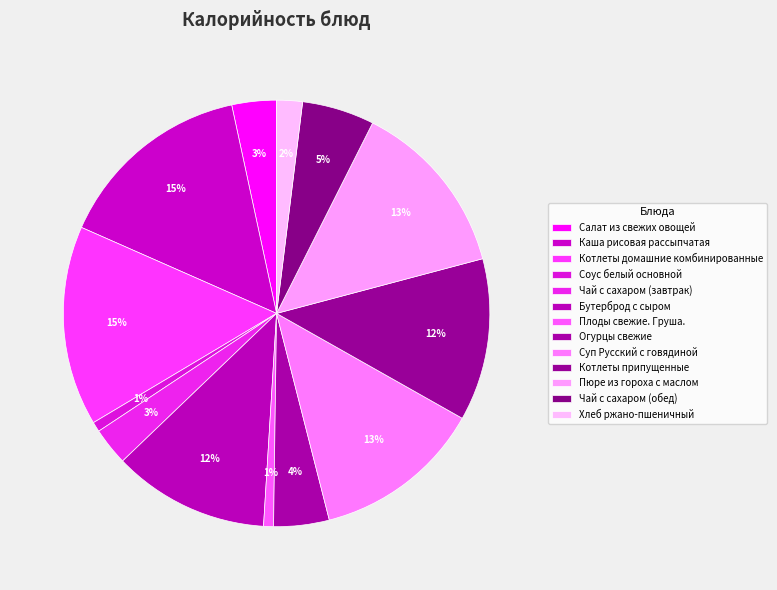

To the nearest percent, what is the average slice percentage?

8%